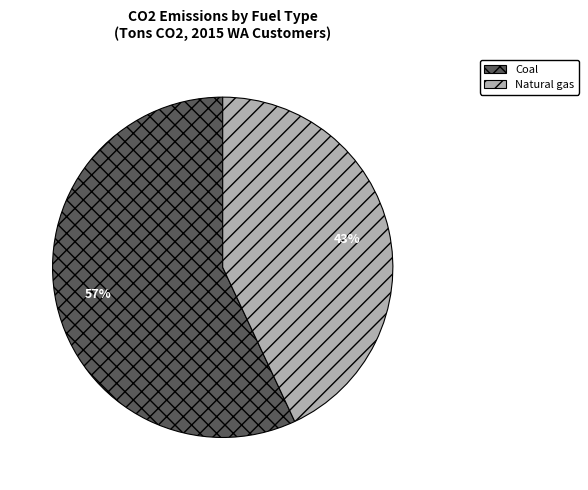

Is the sum of Coal and Natural gas greater than half?

Yes